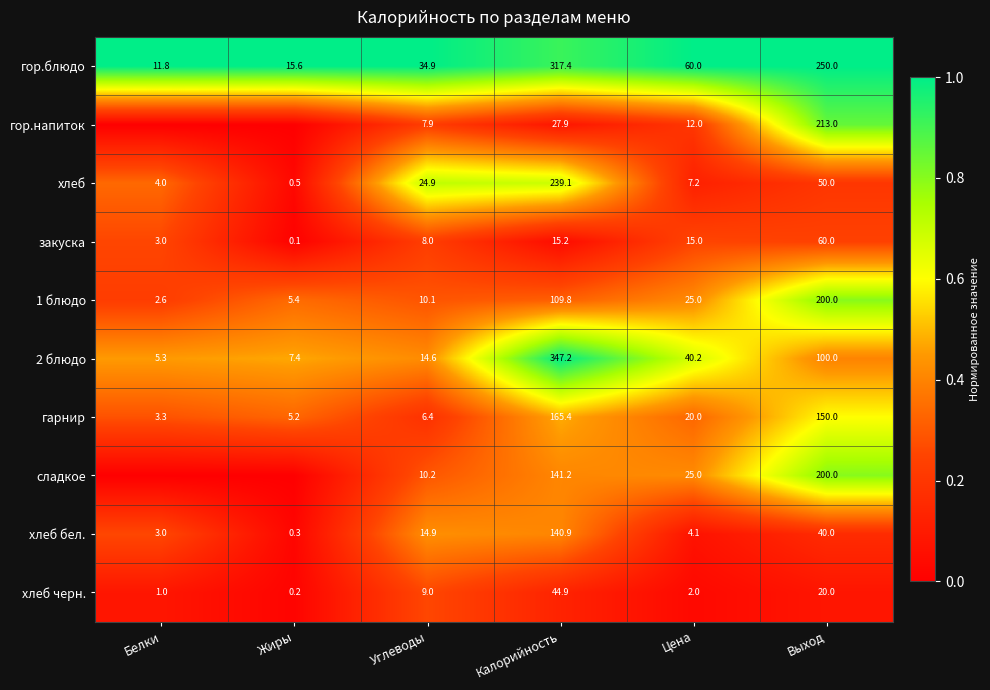

At which label does 1 блюдо reach its minimum?

Белки